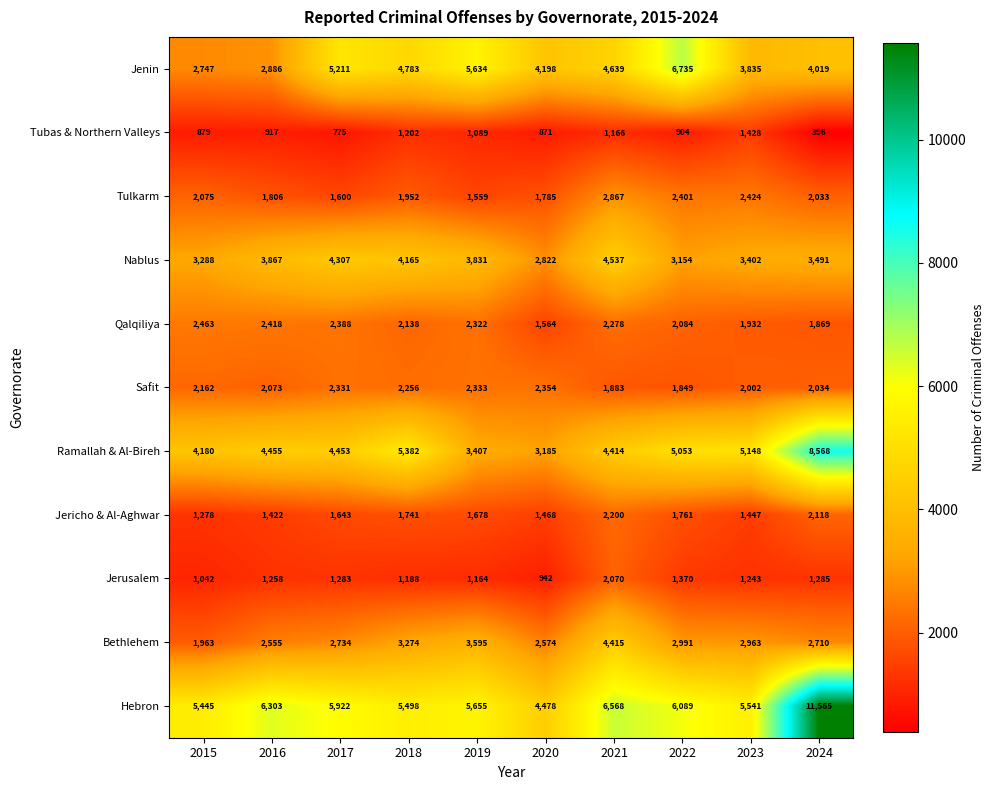

Rank the categories by Tulkarm value from highest to lowest.

2021, 2023, 2022, 2015, 2024, 2018, 2016, 2020, 2017, 2019